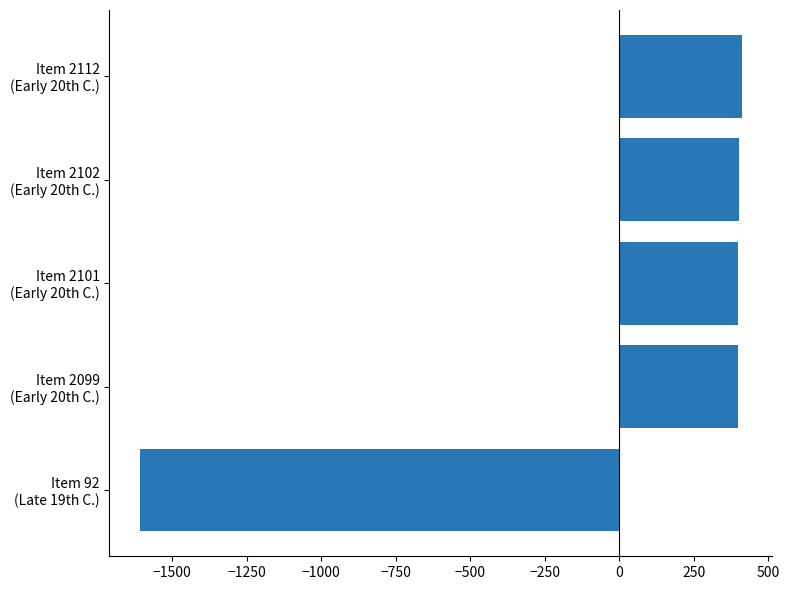

What is the smallest value displayed?

-1609.2